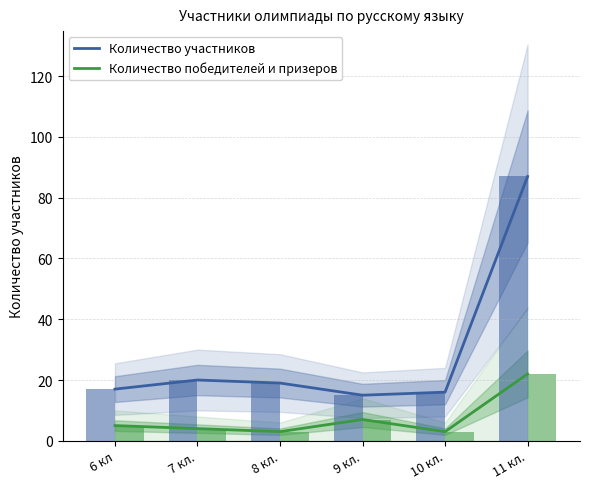

Which label corresponds to the smallest value in the chart?

8 кл.